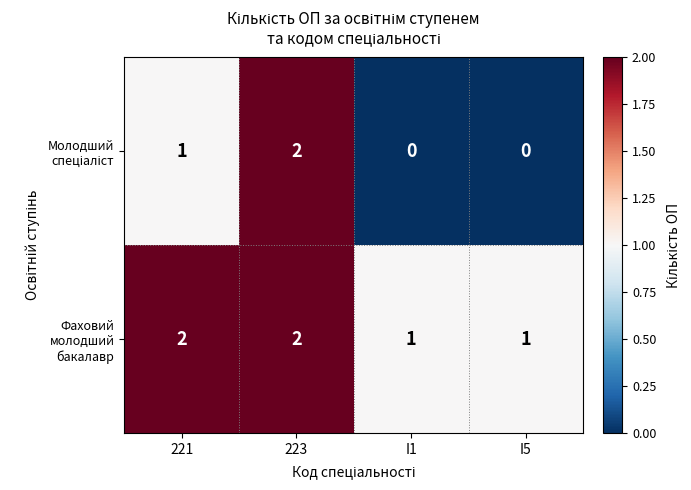

At which category is the sum across all series the highest?

223